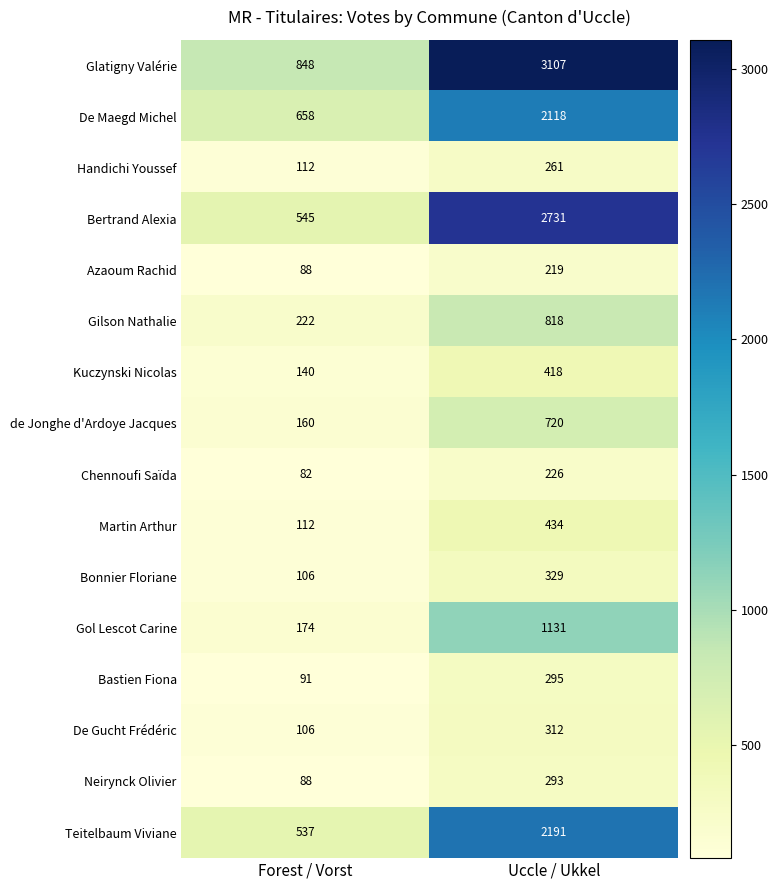

What is the sum of the Kuczynski Nicolas values at Forest / Vorst and Uccle / Ukkel?

558